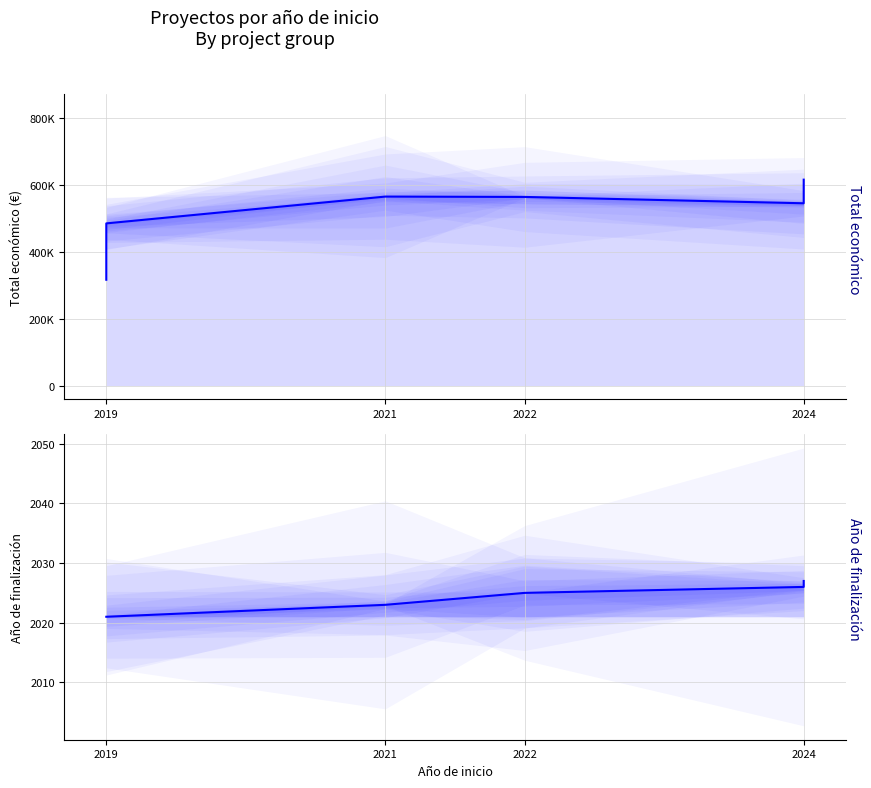

Reading left to right, what are all the values shown in this chart?

Total económico: 316131	484641	564758	563721	544746	550111	569416	579152	590382	592475	597320	597651	598303	599927	599960	600000	600043	615375
Año de finalización: 2021	2021	2023	2025	2026	2027	2027	2027	2027	2027	2027	2027	2027	2027	2027	2027	2027	2027